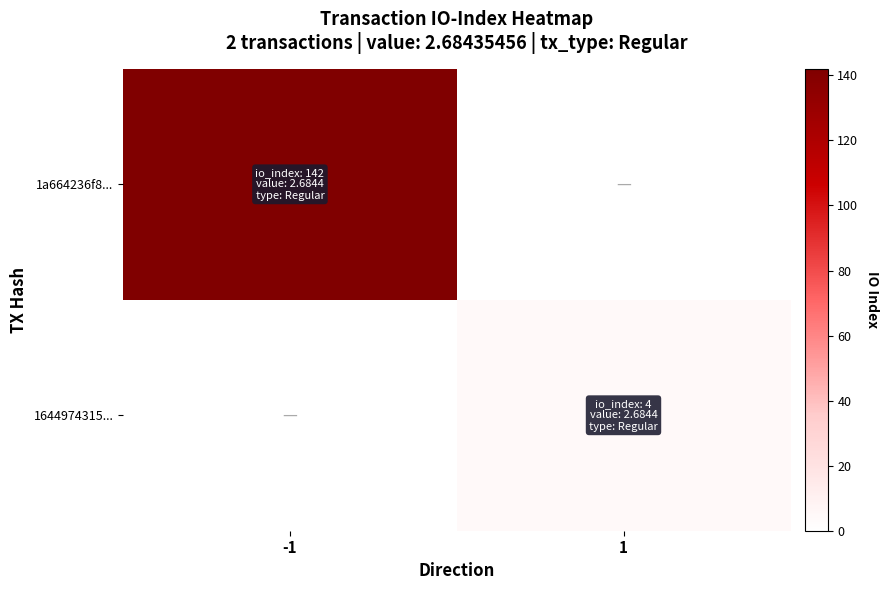

Reading left to right, extract all data points from this chart.

1a664236f8...: -1=142	1=0
1644974315...: -1=0	1=4